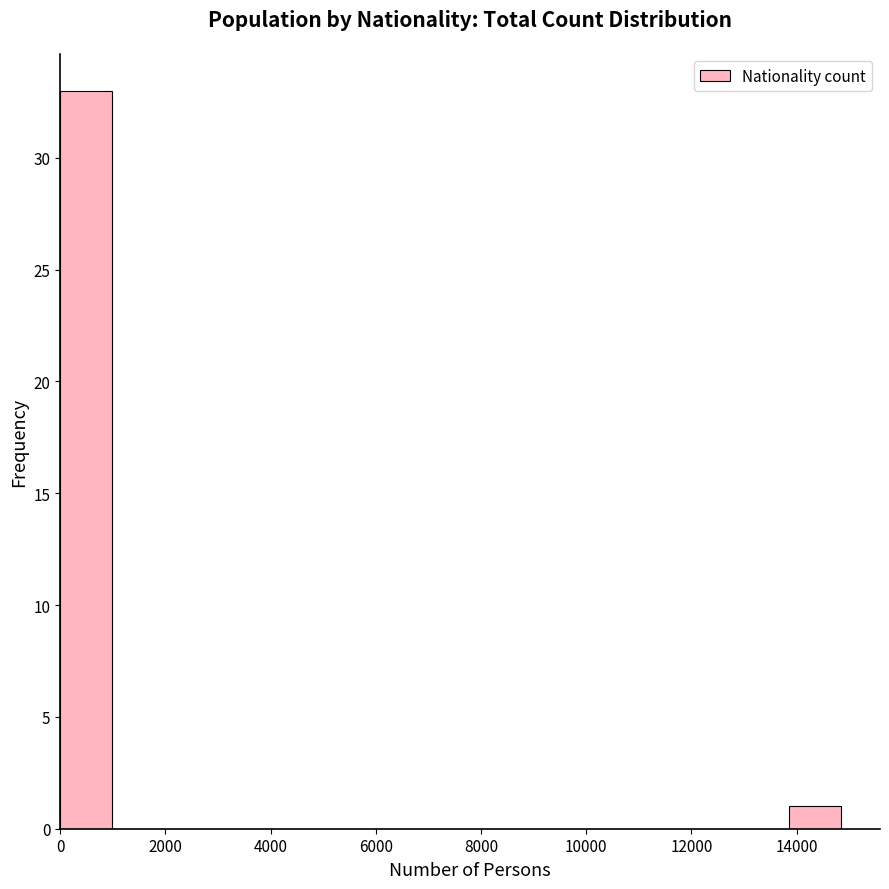

Over which range of the x-axis is the bar tallest?

0 to 1000